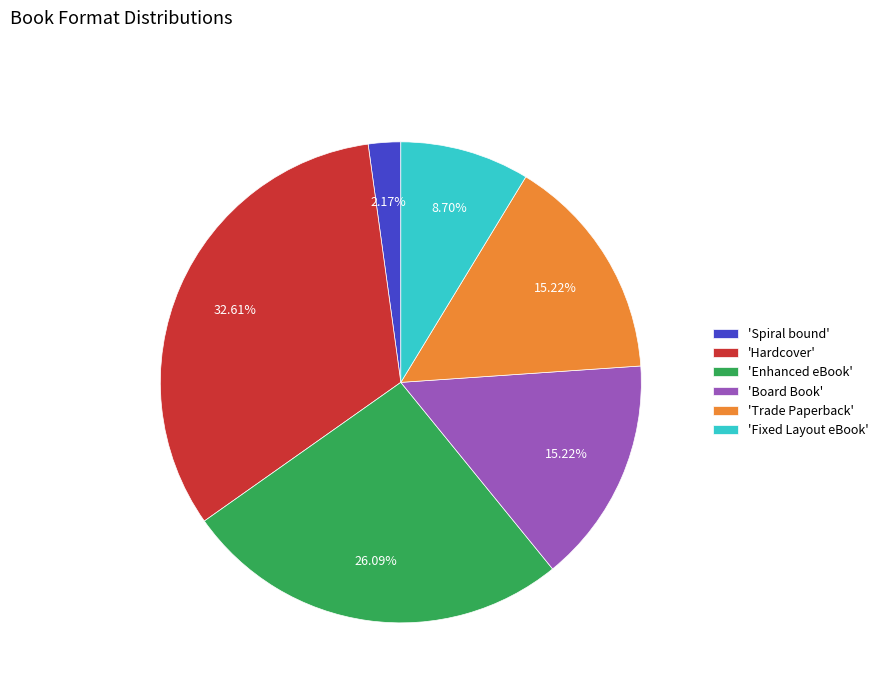

Combined, do 'Fixed Layout eBook' and 'Enhanced eBook' account for over 50%?

No